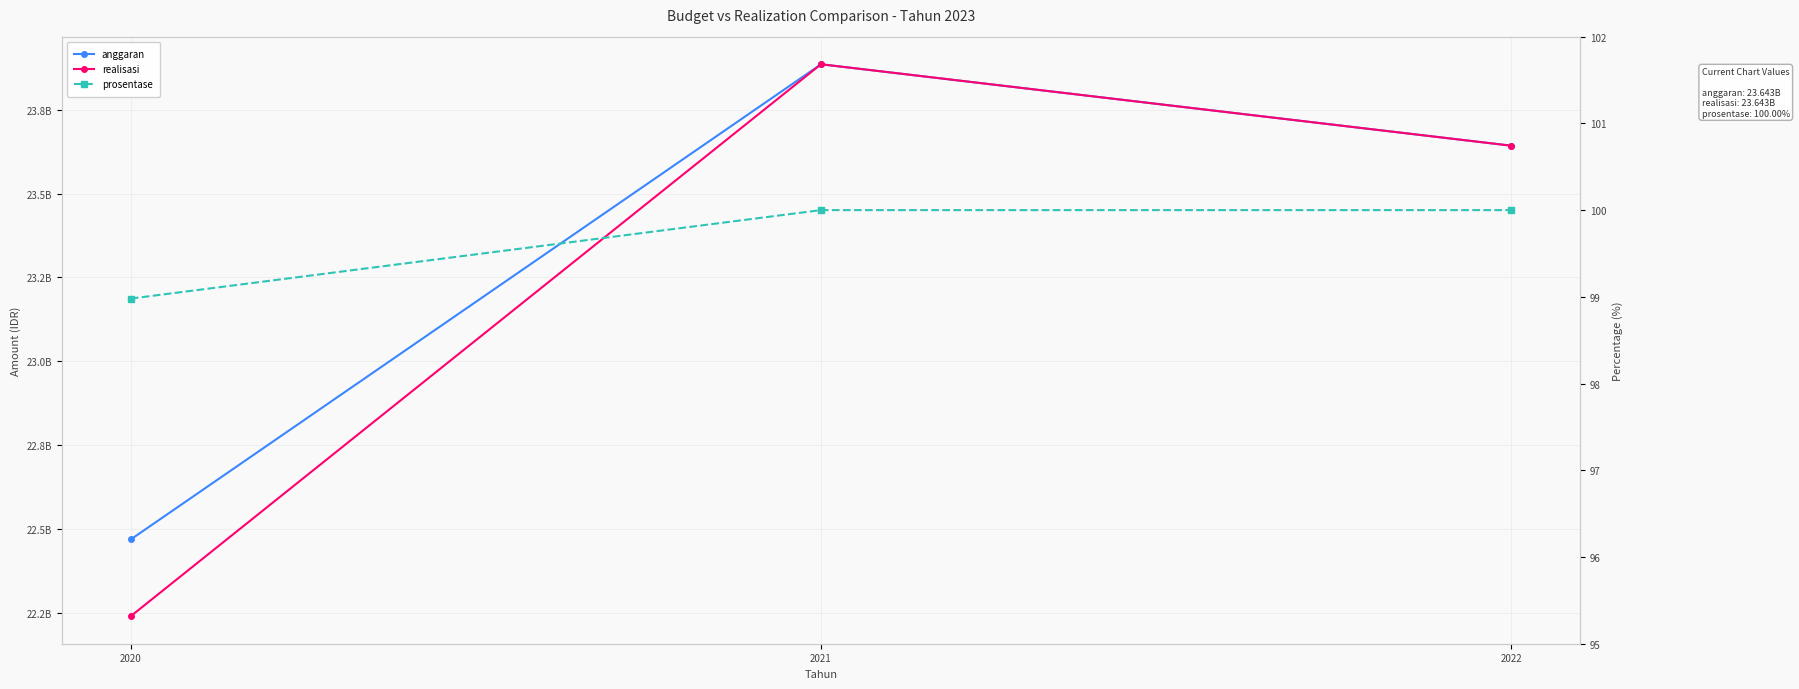

At which label is prosentase closest to 99?

2020